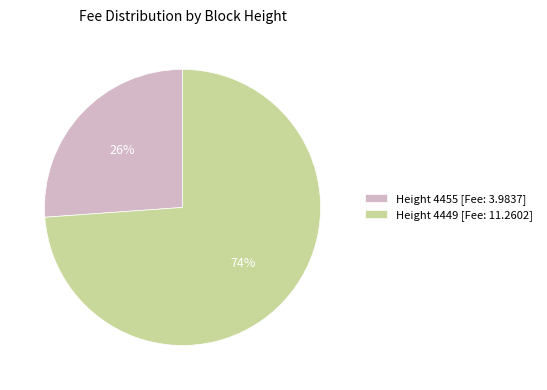

To the nearest percent, what is the difference between the largest and smallest slice percentages?

48%